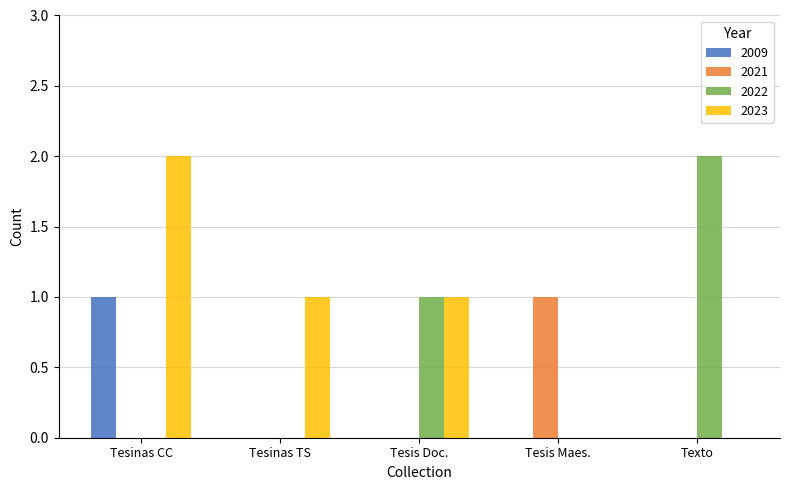

Reading left to right, what are all the values shown in this chart?

2009: Tesinas CC=1	Tesinas TS=0	Tesis Doc.=0	Tesis Maes.=0	Texto=0
2021: Tesinas CC=0	Tesinas TS=0	Tesis Doc.=0	Tesis Maes.=1	Texto=0
2022: Tesinas CC=0	Tesinas TS=0	Tesis Doc.=1	Tesis Maes.=0	Texto=2
2023: Tesinas CC=2	Tesinas TS=1	Tesis Doc.=1	Tesis Maes.=0	Texto=0